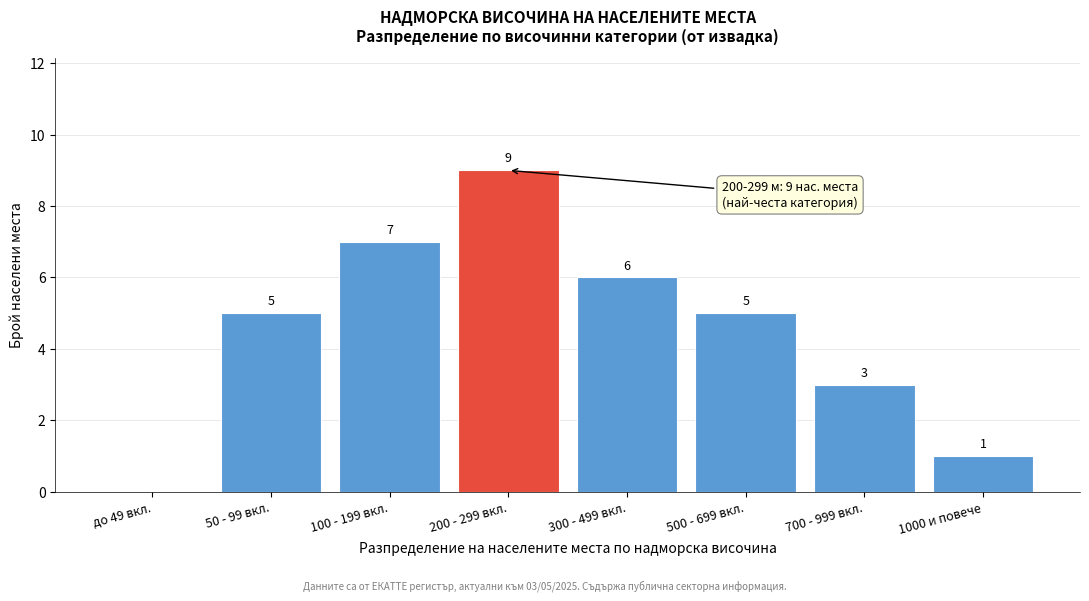

Reading left to right, what are all the values shown in this chart?

до 49 вкл.=0	50 - 99 вкл.=5	100 - 199 вкл.=7	200 - 299 вкл.=9	300 - 499 вкл.=6	500 - 699 вкл.=5	700 - 999 вкл.=3	1000 и повече=1